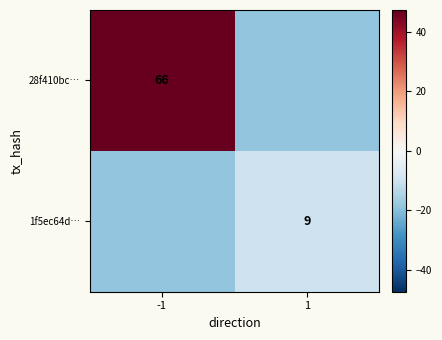

What is the sum of all 1f5ec64d… values?

-28.5